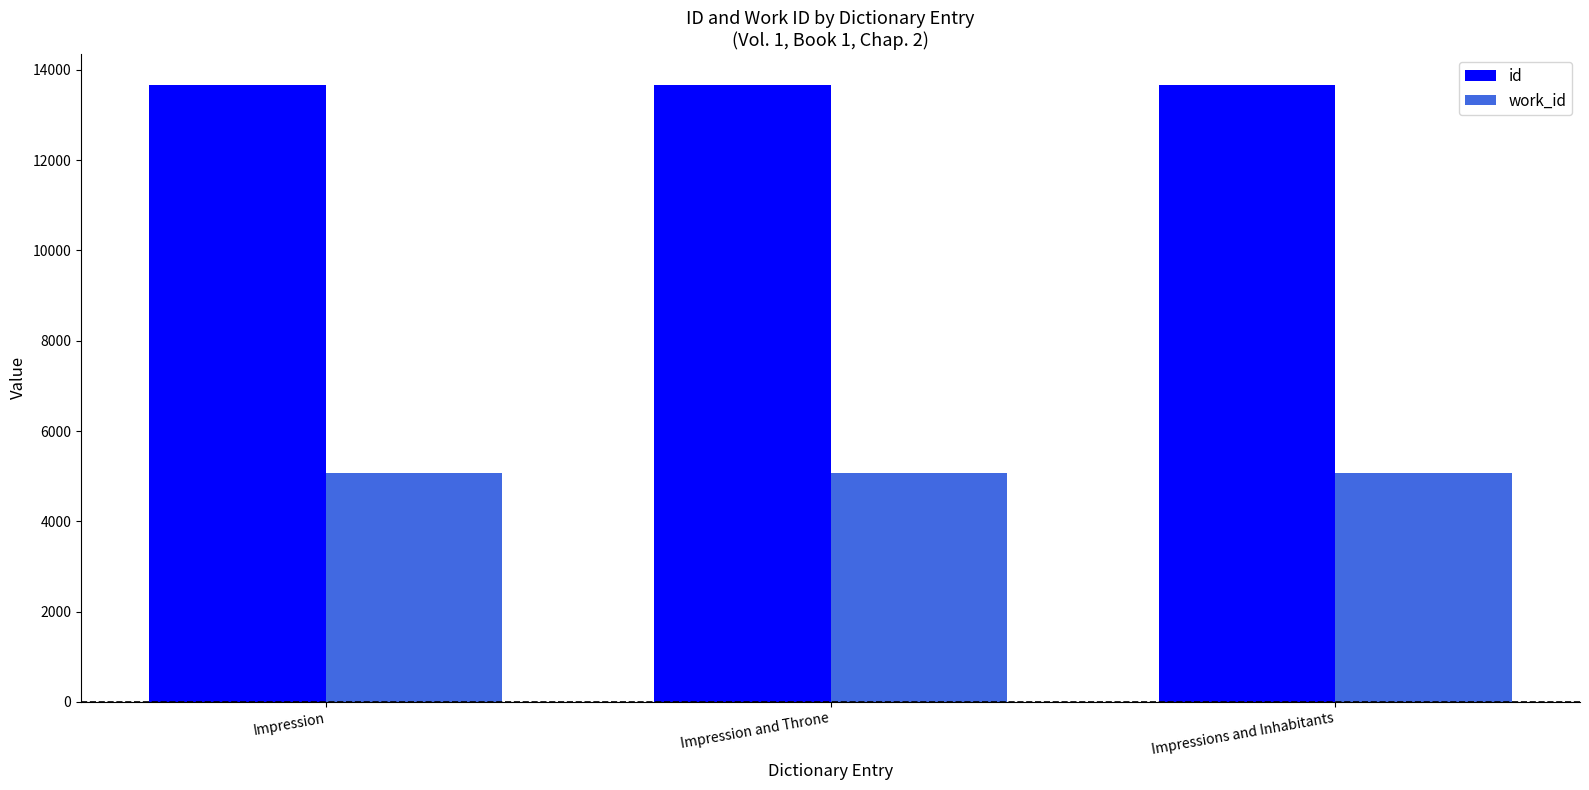

What is the approximate value of id at Impressions and Inhabitants?

13669